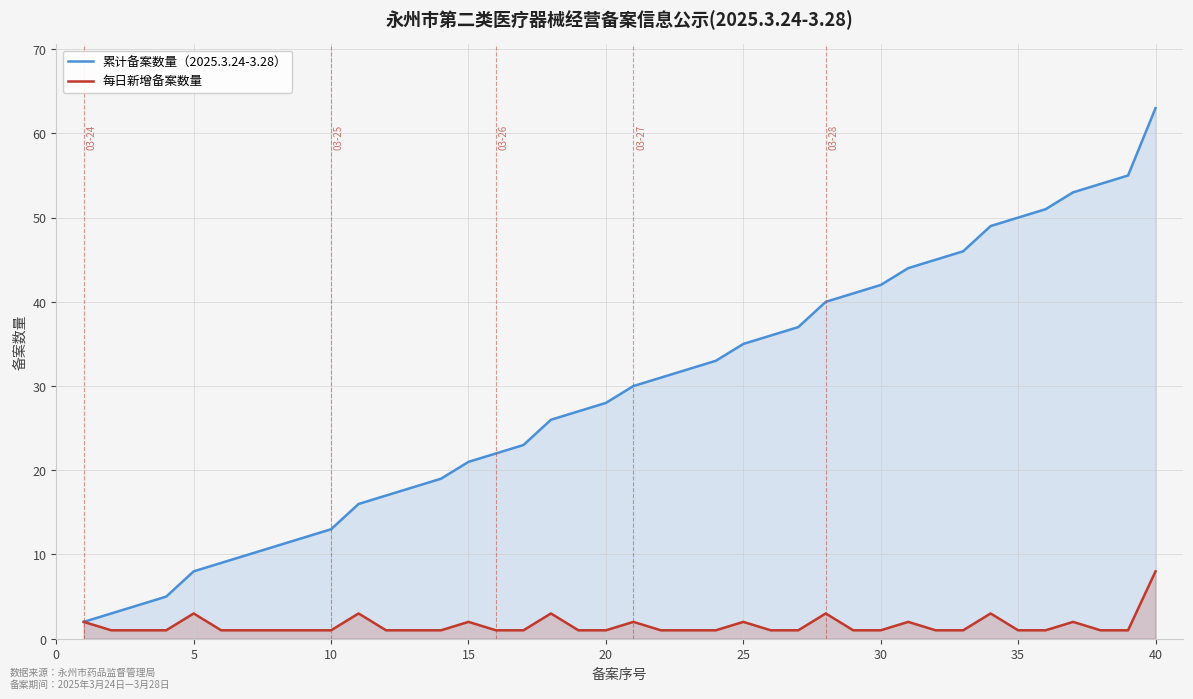

At 40, list the series in order from smallest to largest.

每日新增备案数量, 累计备案数量（2025.3.24-3.28）